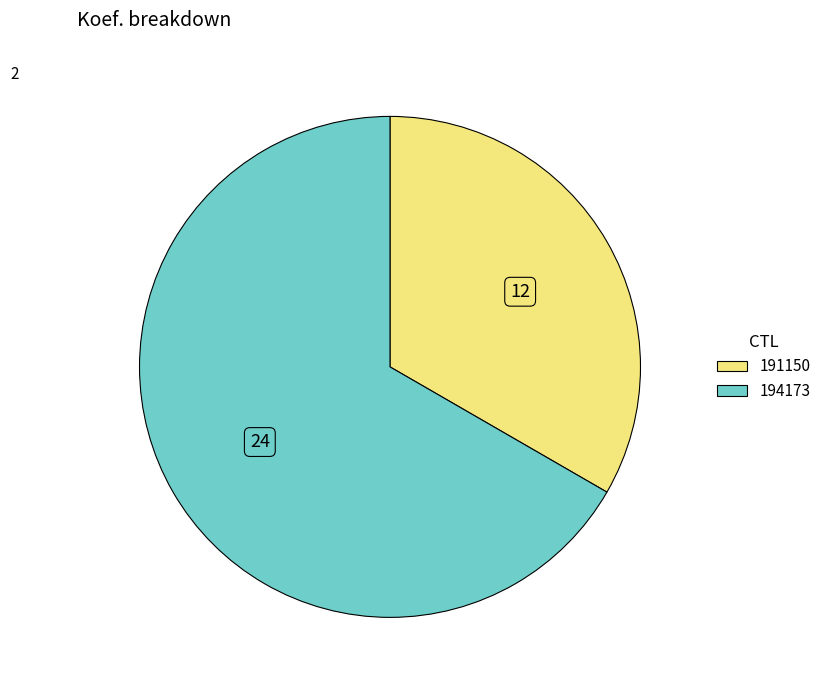

True or false: 191150 accounts for 28% of the total.

False